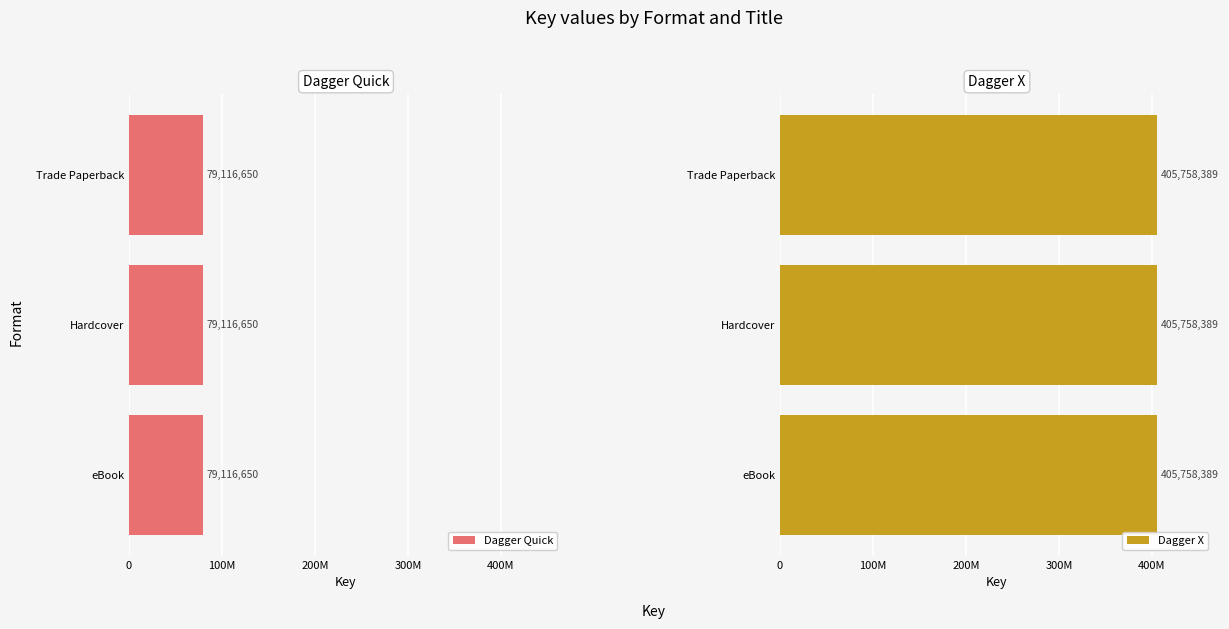

List the series in order of their peak value, lowest first.

Dagger Quick, Dagger X